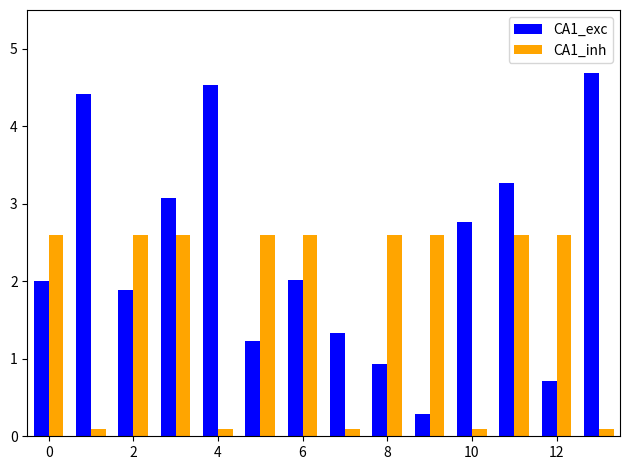

Reading right to left, transcribe all the data shown in this chart.

CA1_exc: 4.7	0.7	3.3	2.8	0.3	0.9	1.3	2.0	1.2	4.5	3.1	1.9	4.4	2.0
CA1_inh: 0.1	2.6	2.6	0.1	2.6	2.6	0.1	2.6	2.6	0.1	2.6	2.6	0.1	2.6